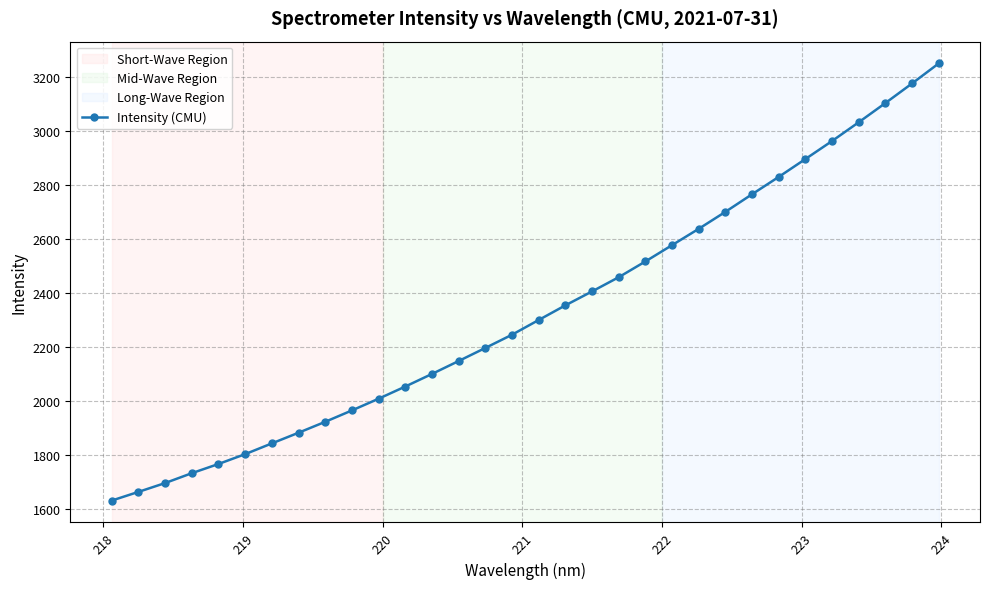

True or false: the data has more than 2 interior local peaks.

False